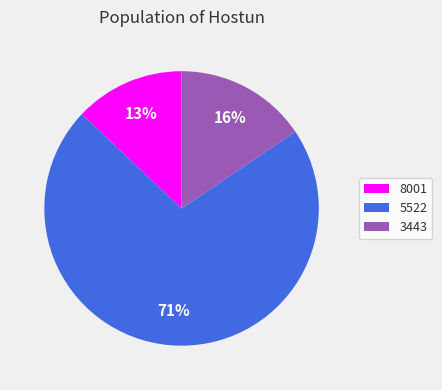

Count the number of slices in the pie.

3